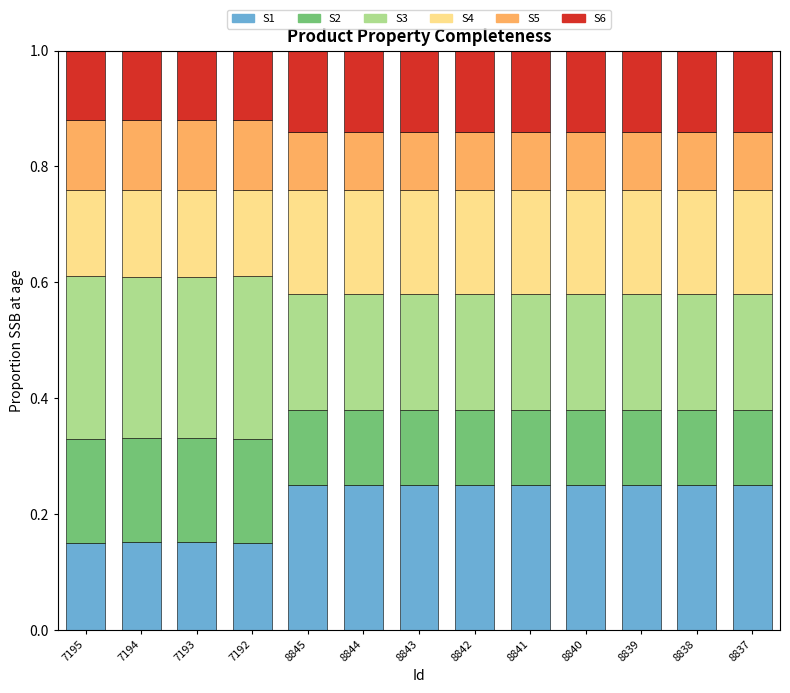

The value of S1 at 7192 is 0.2. True or false?

True